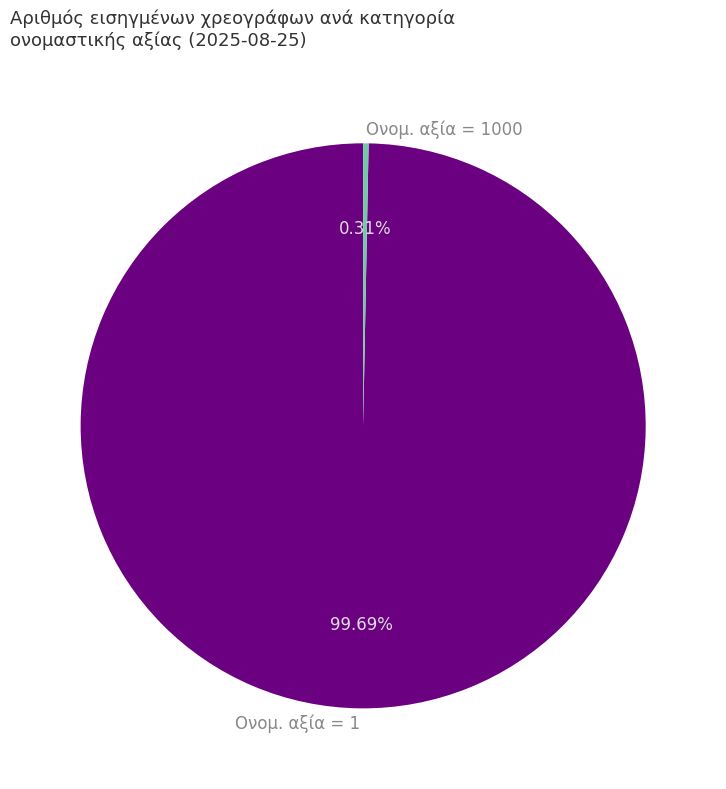

To the nearest percent, what is the average slice percentage?

50%